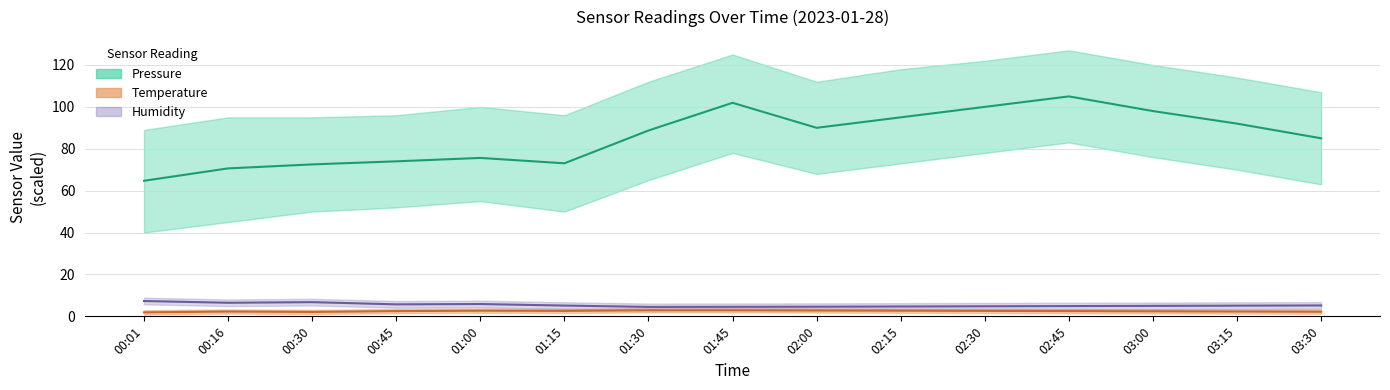

At how many categories does at least one series exceed 30?

15